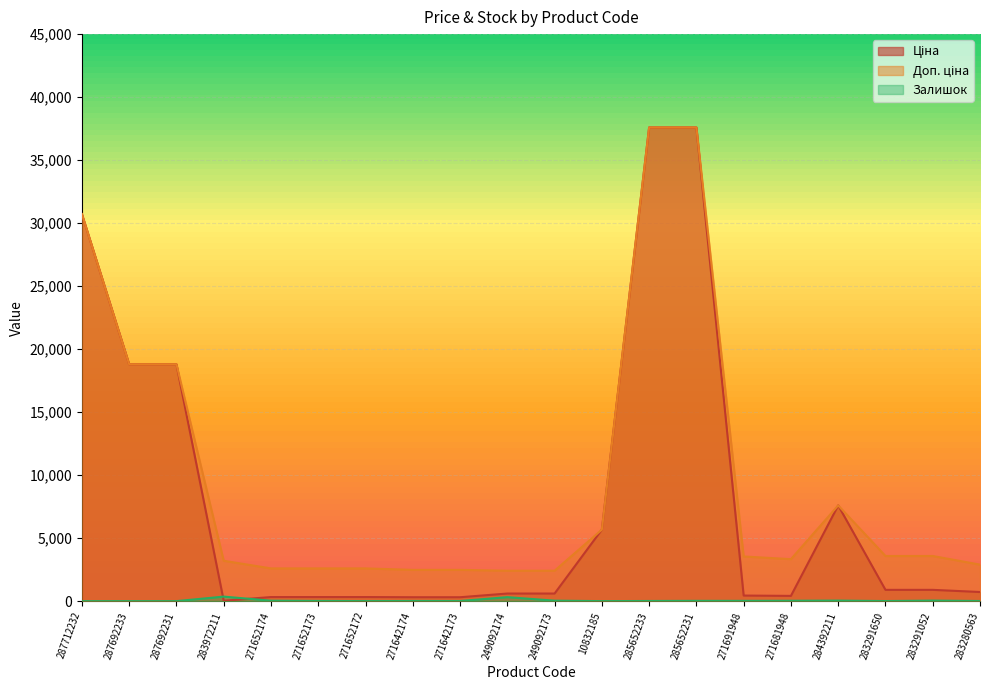

How many lines are shown in the chart?

3